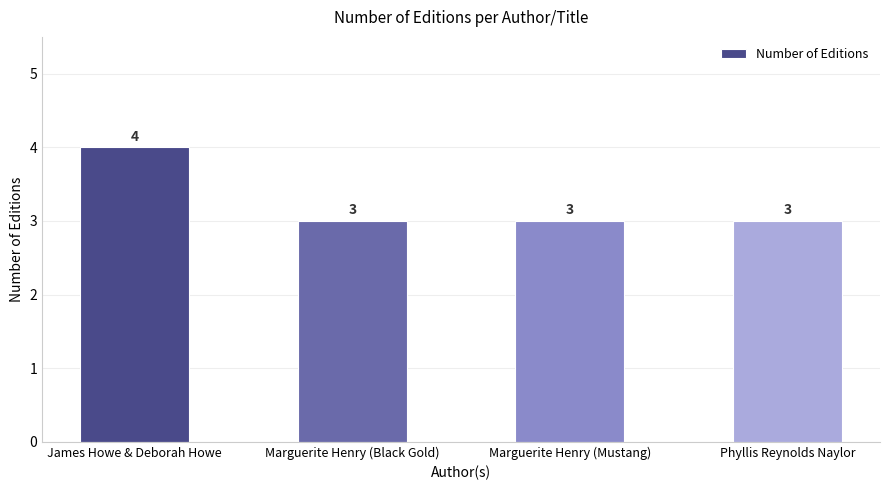

How many data points does each series have?

4